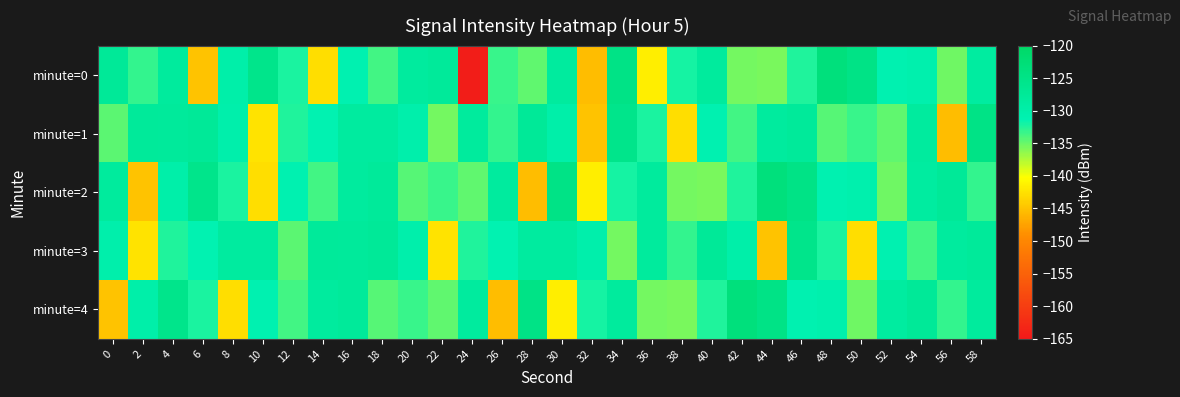

Reading left to right, transcribe all the data shown in this chart.

minute=0: 0=-127.4	2=-133.0	4=-128.2	6=-144.8	8=-129.9	10=-125.6	12=-132.3	14=-142.7	16=-131.1	18=-133.7	20=-128.3	22=-127.8	24=-164.3	26=-133.3	28=-134.7	30=-128.3	32=-145.3	34=-124.9	36=-141.5	38=-132.0	40=-128.3	42=-135.3	44=-135.5	46=-132.5	48=-123.5	50=-124.8	52=-131.0	54=-130.6	56=-135.2	58=-128.7
minute=1: 0=-134.4	2=-127.9	4=-128.0	6=-127.5	8=-130.3	10=-142.4	12=-132.5	14=-131.4	16=-128.5	18=-128.6	20=-130.3	22=-135.3	24=-128.2	26=-133.0	28=-127.4	30=-129.9	32=-144.8	34=-125.6	36=-132.3	38=-142.7	40=-131.1	42=-133.7	44=-128.3	46=-127.8	48=-134.3	50=-133.3	52=-134.7	54=-128.3	56=-145.3	58=-124.9
minute=2: 0=-128.2	2=-144.8	4=-129.9	6=-125.6	8=-132.3	10=-142.7	12=-131.1	14=-133.7	16=-128.3	18=-127.8	20=-134.3	22=-133.3	24=-134.7	26=-128.3	28=-145.3	30=-124.9	32=-141.5	34=-132.0	36=-128.3	38=-135.3	40=-135.5	42=-132.5	44=-123.5	46=-124.8	48=-131.0	50=-130.6	52=-135.2	54=-128.7	56=-127.4	58=-133.0
minute=3: 0=-130.3	2=-142.4	4=-132.5	6=-131.4	8=-128.5	10=-128.6	12=-134.4	14=-127.9	16=-128.0	18=-127.5	20=-130.3	22=-142.4	24=-132.5	26=-131.4	28=-128.5	30=-128.6	32=-130.3	34=-135.3	36=-128.2	38=-133.0	40=-127.4	42=-129.9	44=-144.8	46=-125.6	48=-132.3	50=-142.7	52=-131.1	54=-133.7	56=-128.3	58=-127.8
minute=4: 0=-144.8	2=-129.9	4=-125.6	6=-132.3	8=-142.7	10=-131.1	12=-133.7	14=-128.3	16=-127.8	18=-134.3	20=-133.3	22=-134.7	24=-128.3	26=-145.3	28=-124.9	30=-141.5	32=-132.0	34=-128.3	36=-135.3	38=-135.5	40=-132.5	42=-123.5	44=-124.8	46=-131.0	48=-130.6	50=-135.2	52=-128.7	54=-127.4	56=-133.0	58=-128.2